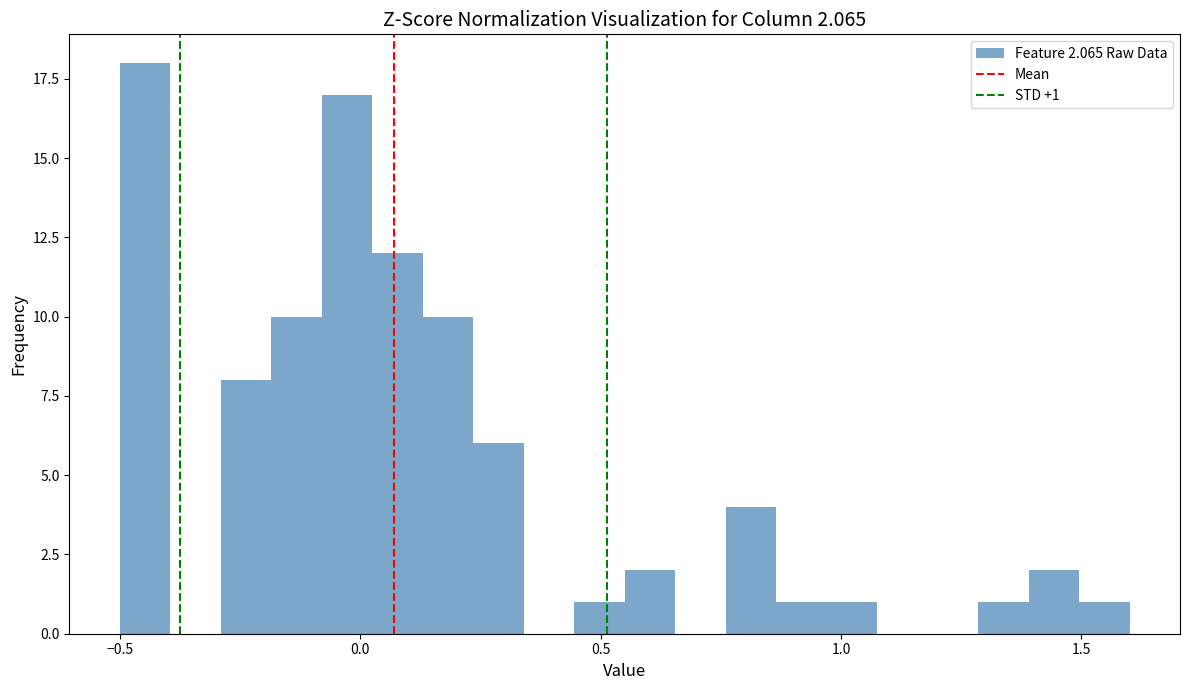

Read against the x-axis, roughly where is the centre of the tallest bar?

-0.45